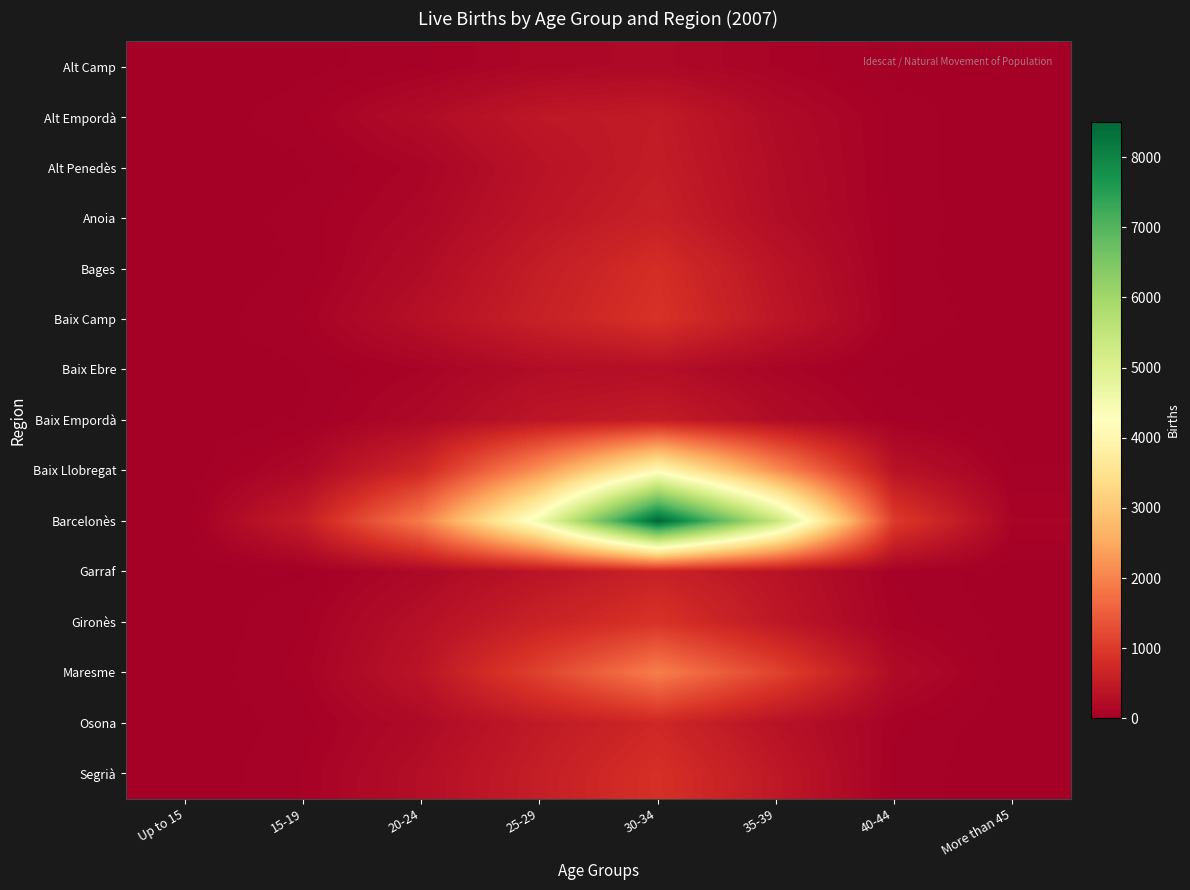

Reading left to right, transcribe all the data shown in this chart.

Alt Camp: Up to 15=0	15-19=16	20-24=59	25-29=148	30-34=179	35-39=95	40-44=16	More than 45=1
Alt Empordà: Up to 15=1	15-19=61	20-24=231	25-29=436	30-34=497	35-39=216	40-44=54	More than 45=3
Alt Penedès: Up to 15=0	15-19=23	20-24=113	25-29=353	30-34=526	35-39=243	40-44=52	More than 45=2
Anoia: Up to 15=0	15-19=46	20-24=157	25-29=405	30-34=587	35-39=260	40-44=55	More than 45=3
Bages: Up to 15=0	15-19=37	20-24=227	25-29=536	30-34=814	35-39=382	40-44=48	More than 45=4
Baix Camp: Up to 15=0	15-19=73	20-24=306	25-29=595	30-34=880	35-39=427	40-44=61	More than 45=9
Baix Ebre: Up to 15=1	15-19=28	20-24=98	25-29=249	30-34=282	35-39=118	40-44=22	More than 45=1
Baix Empordà: Up to 15=0	15-19=34	20-24=179	25-29=410	30-34=517	35-39=237	40-44=56	More than 45=2
Baix Llobregat: Up to 15=1	15-19=168	20-24=717	25-29=2213	30-34=4108	35-39=2148	40-44=354	More than 45=36
Barcelonès: Up to 15=5	15-19=530	20-24=1917	25-29=4551	30-34=8506	35-39=5434	40-44=1012	More than 45=104
Garraf: Up to 15=0	15-19=28	20-24=170	25-29=383	30-34=608	35-39=365	40-44=65	More than 45=7
Gironès: Up to 15=2	15-19=61	20-24=303	25-29=611	30-34=895	35-39=445	40-44=83	More than 45=12
Maresme: Up to 15=0	15-19=82	20-24=381	25-29=1111	30-34=1937	35-39=1126	40-44=215	More than 45=10
Osona: Up to 15=0	15-19=48	20-24=205	25-29=477	30-34=708	35-39=348	40-44=74	More than 45=2
Segrià: Up to 15=1	15-19=68	20-24=275	25-29=548	30-34=848	35-39=450	40-44=53	More than 45=6